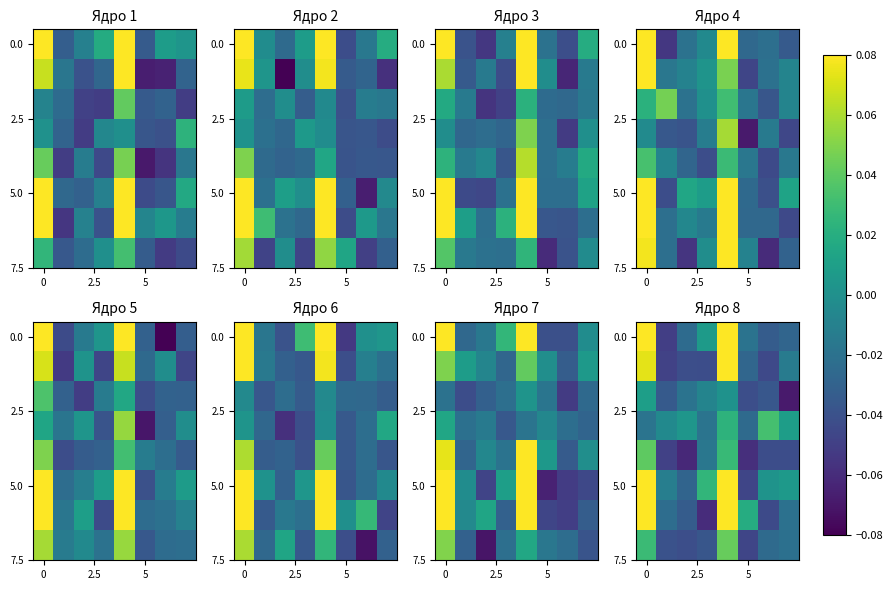

What is the total value across all series at 6?

-0.2